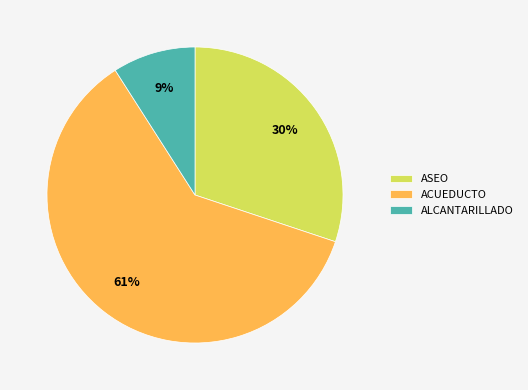

How many slices are in this pie chart?

3